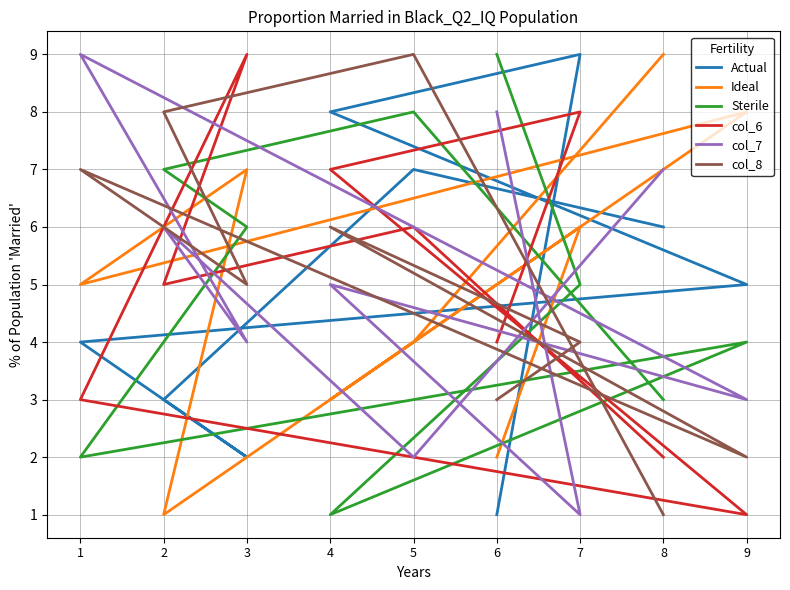

Which category has the highest value in the col_8 series?

5